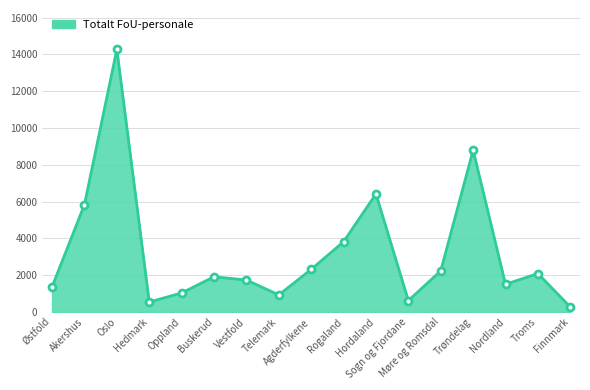

What is the ratio of the value at Hedmark to the value at Møre og Romsdal?

0.2